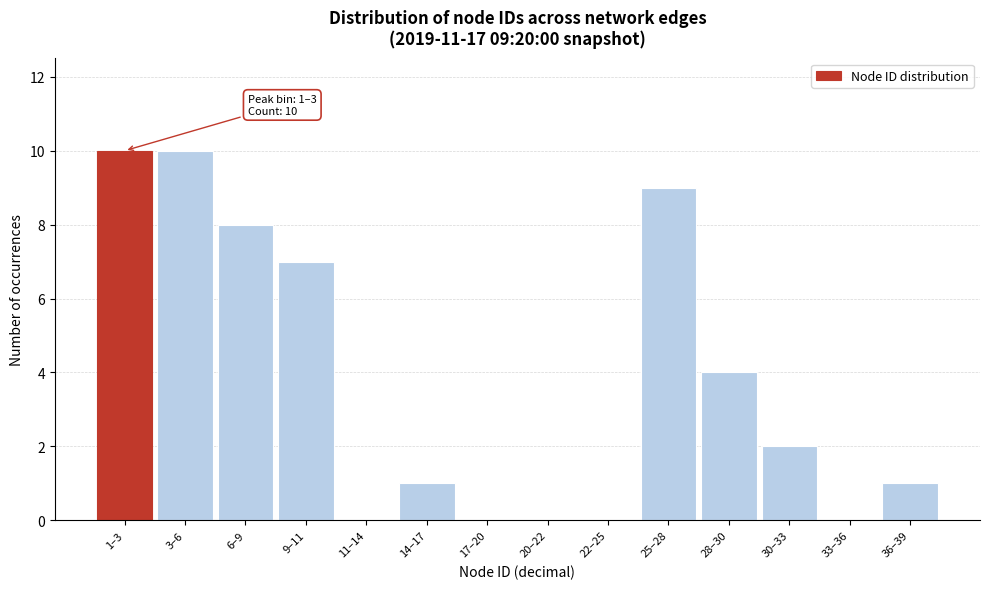

Reading left to right, transcribe all the data shown in this chart.

1–3=10	3–6=10	6–9=8	9–11=7	11–14=0	14–17=1	17–20=0	20–22=0	22–25=0	25–28=9	28–30=4	30–33=2	33–36=0	36–39=1